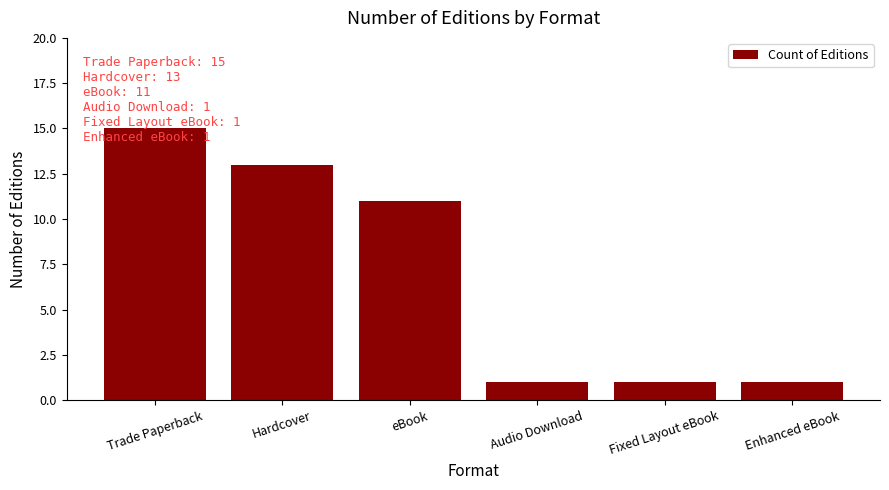

True or false: the data shows 11 at eBook.

True